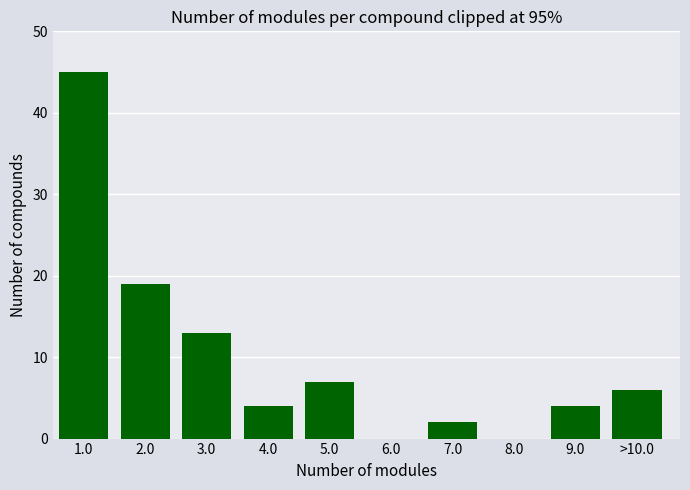

Reading left to right, transcribe all the data shown in this chart.

1.0=45	2.0=19	3.0=13	4.0=4	5.0=7	6.0=0	7.0=2	8.0=0	9.0=4	>10.0=6